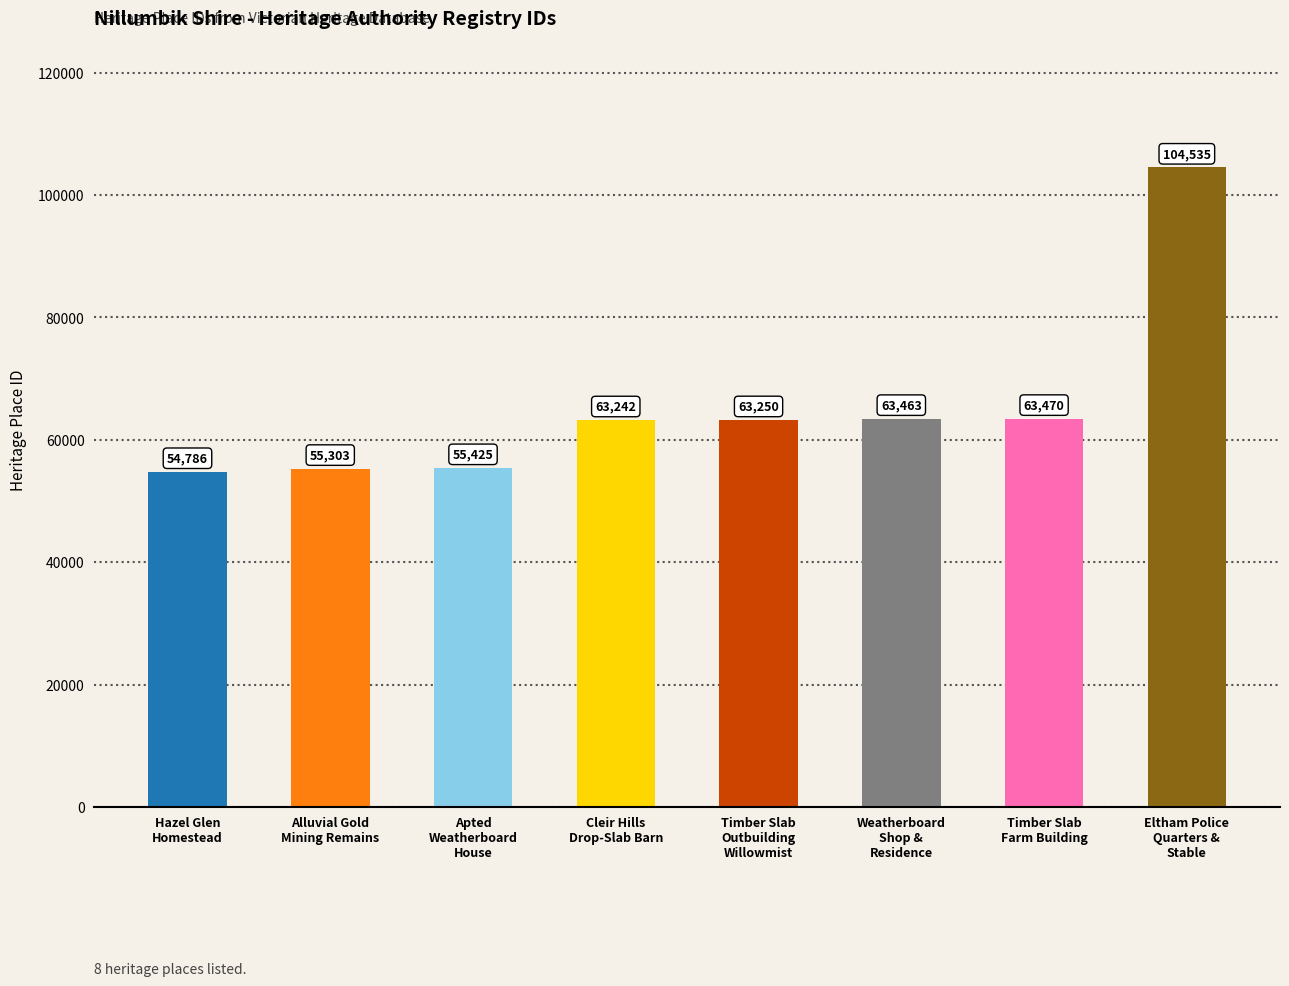

What is the approximate value at Weatherboard
Shop &
Residence?

63463